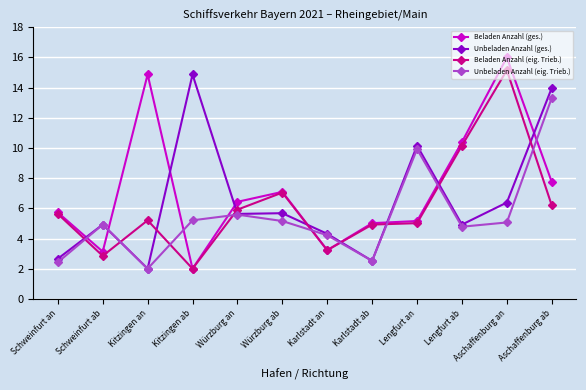

What is the approximate value of Beladen Anzahl (ges.) at Lengfurt an?

5.2